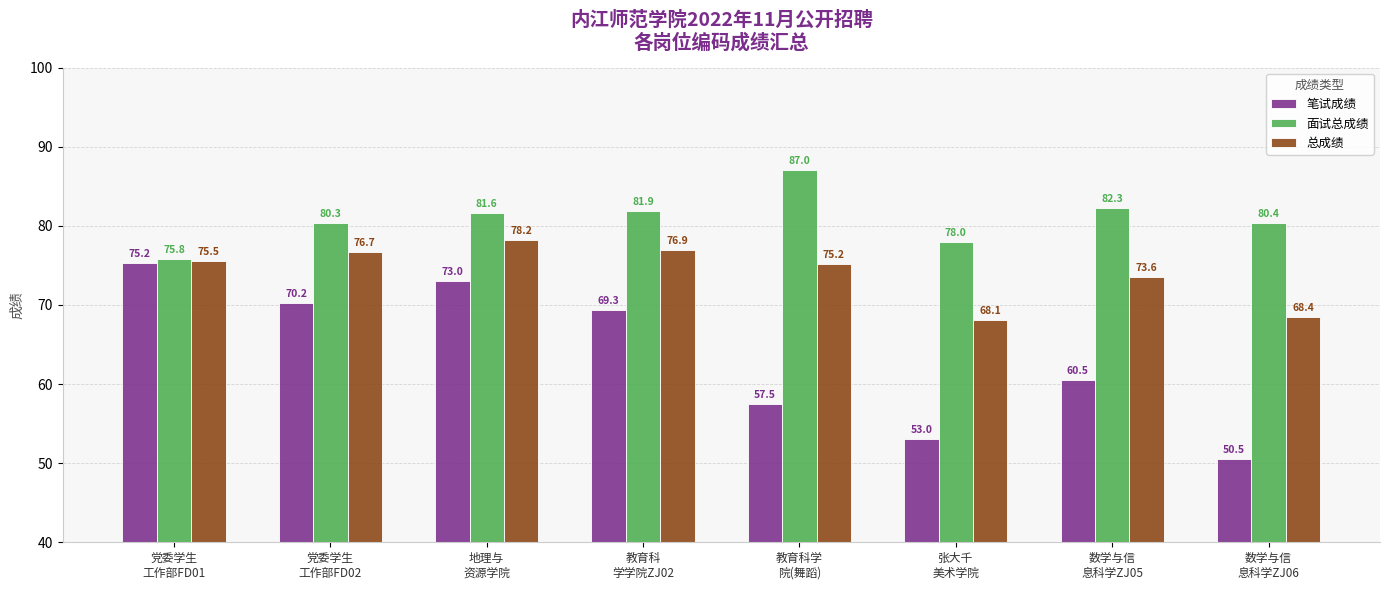

The 面试总成绩 series shows 81.6 at 地理与
资源学院. True or false?

True